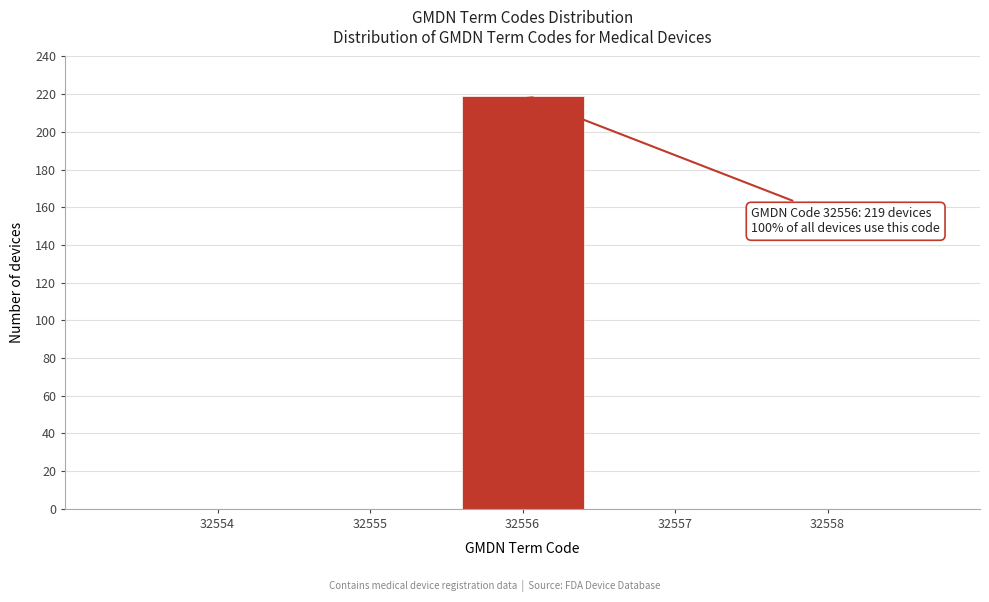

Reading left to right, list all the values displayed in this chart.

32554=0	32555=0	32556=219	32557=0	32558=0